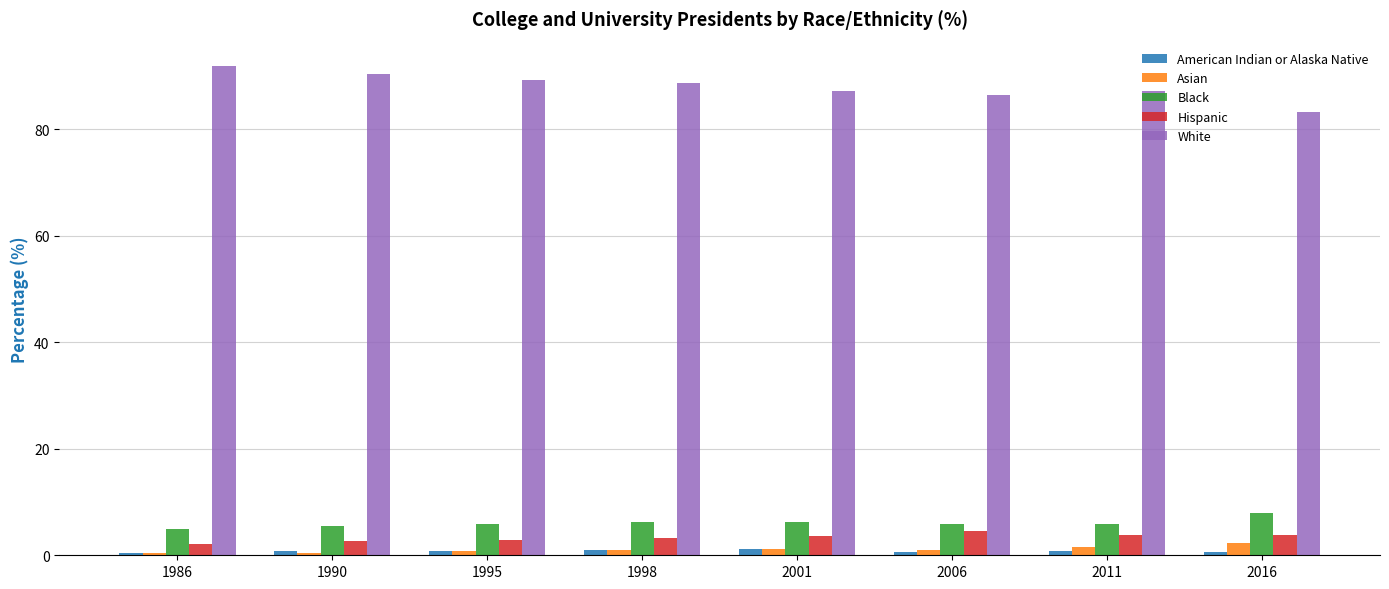

Does the chart contain stacked bars?

No